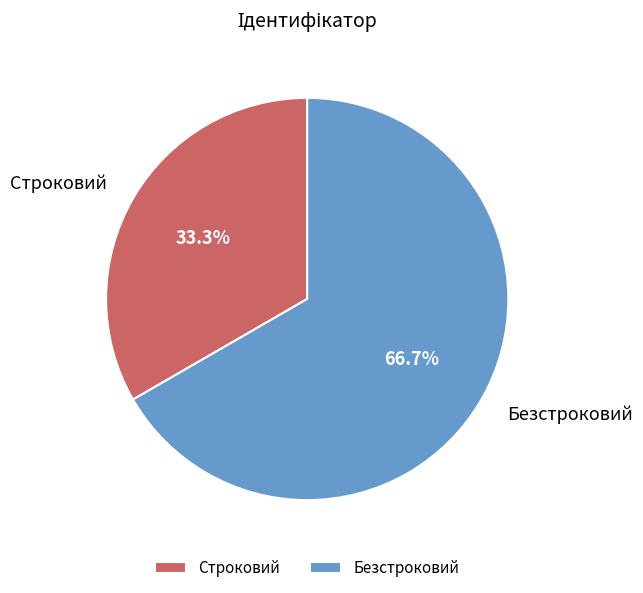

The Строковий slice represents 47% of the pie. True or false?

False